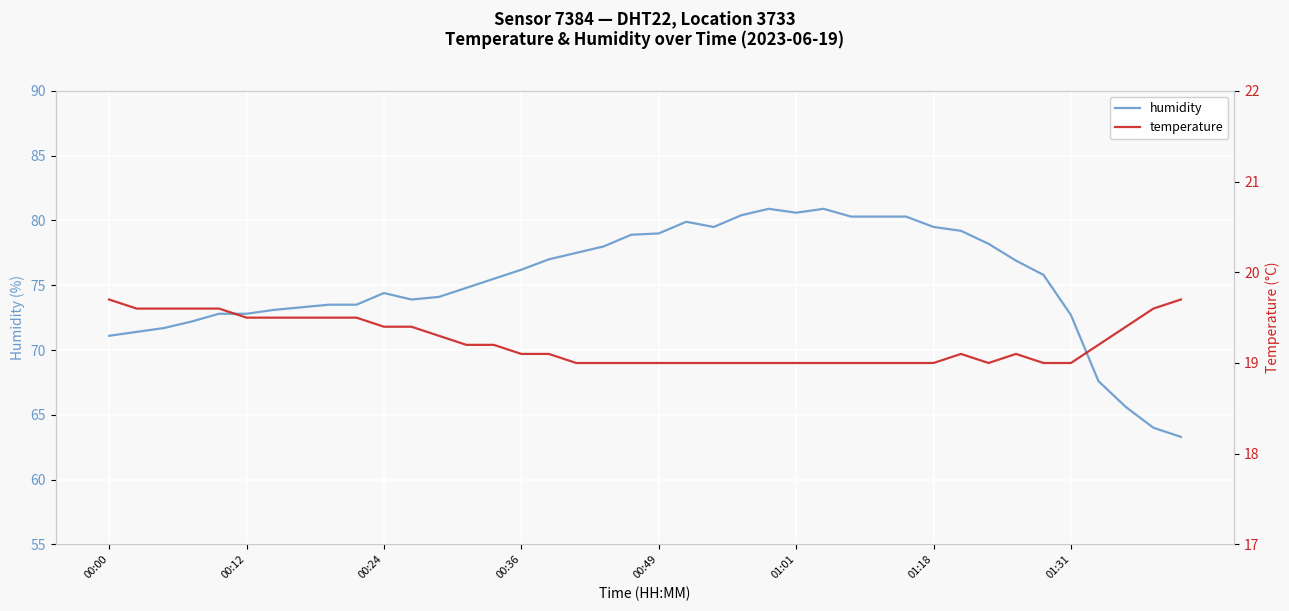

What value does the humidity series have at 24?

80.9